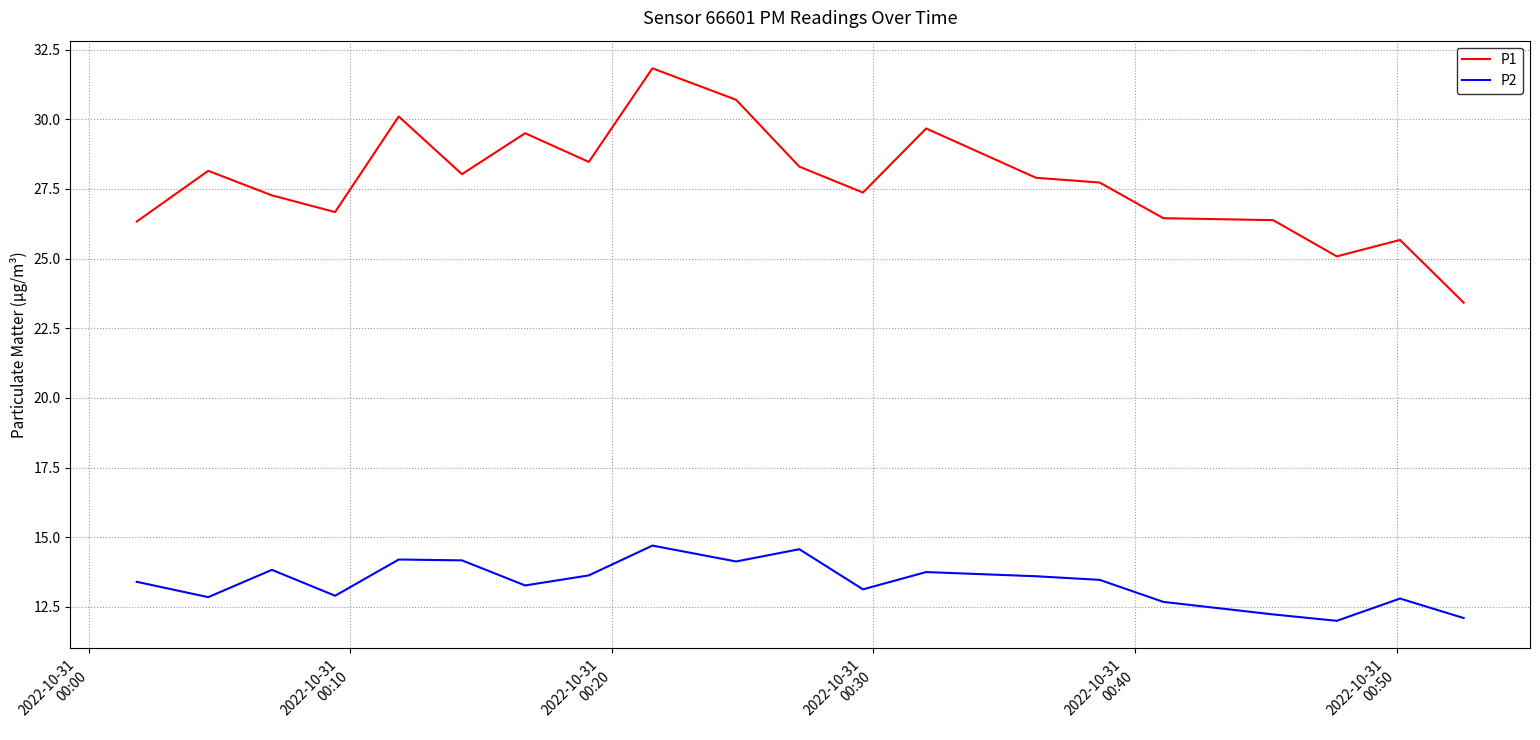

True or false: P2 and P1 cross at least once.

False